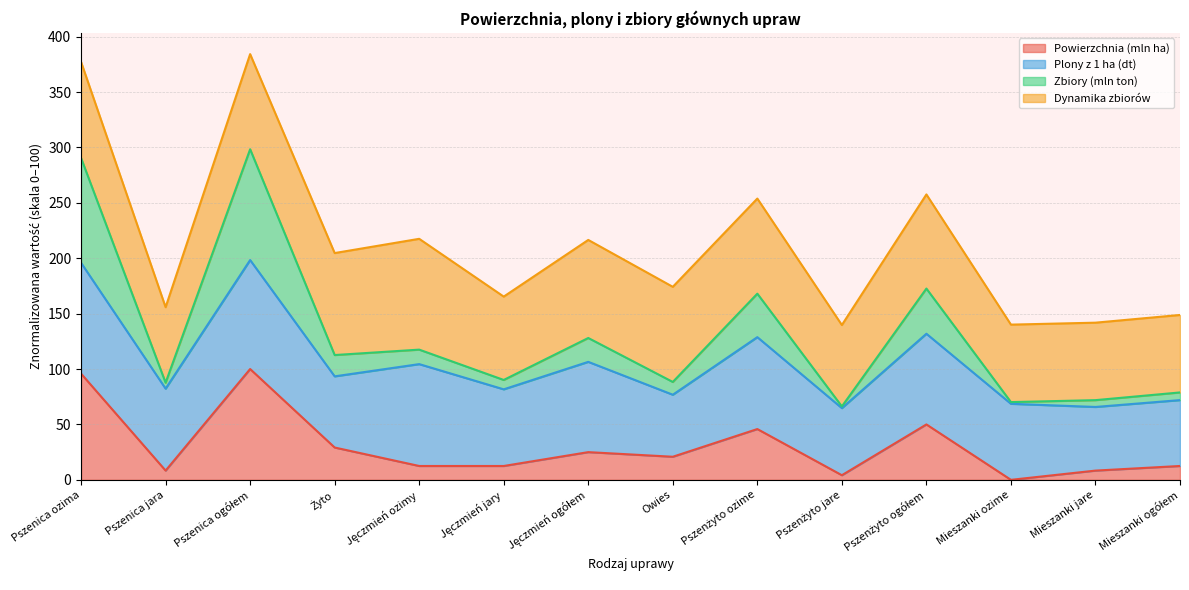

What is the maximum value for Powierzchnia (mln ha)?

100.0